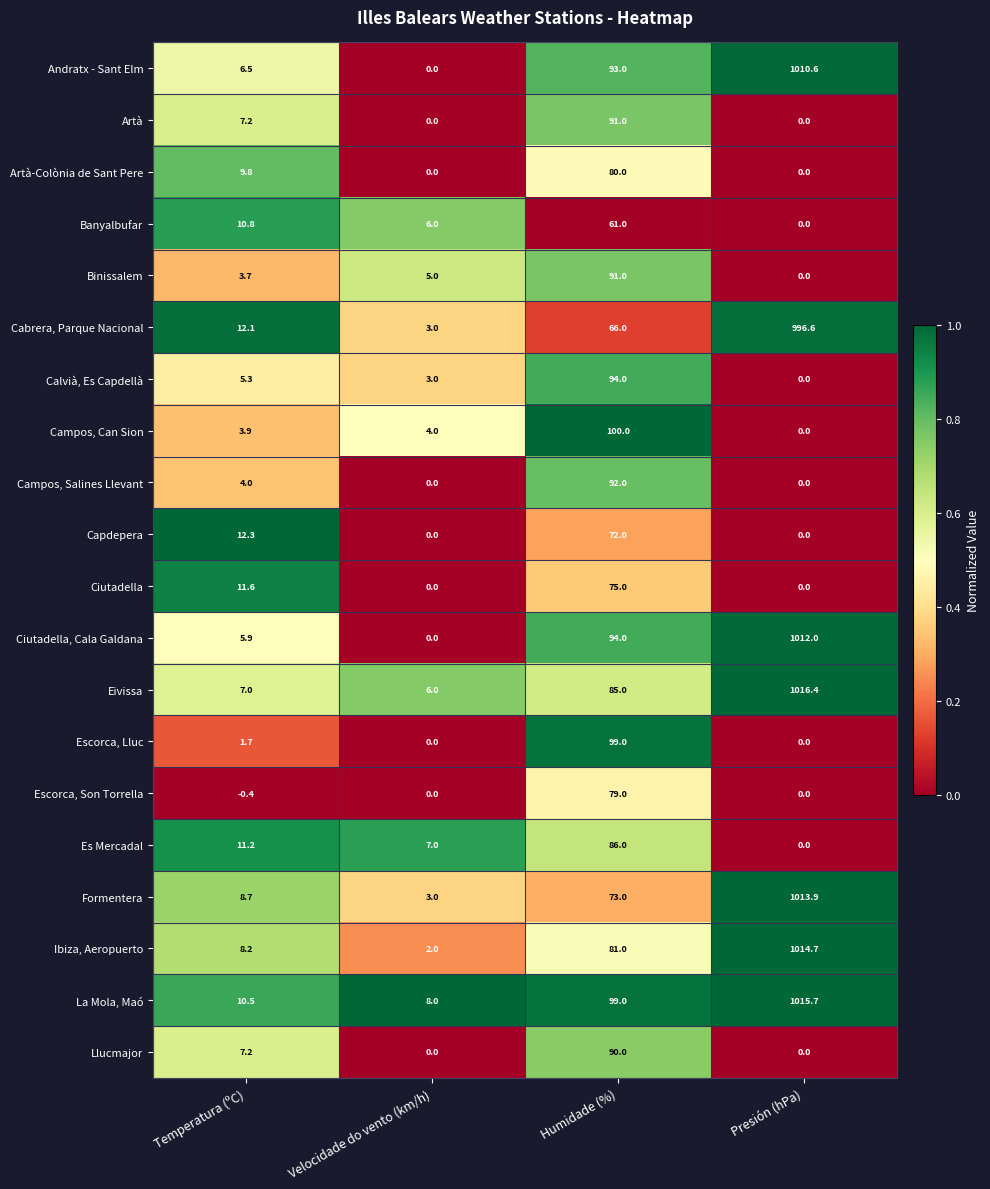

What is the highest value of the Escorca, Son Torrella series?

79.0